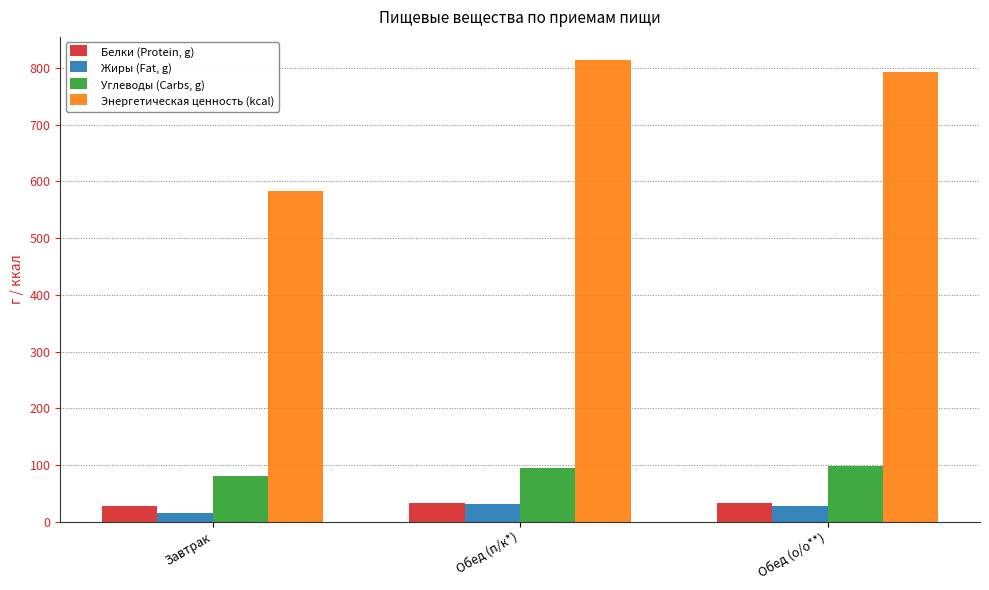

Does the chart contain stacked bars?

No